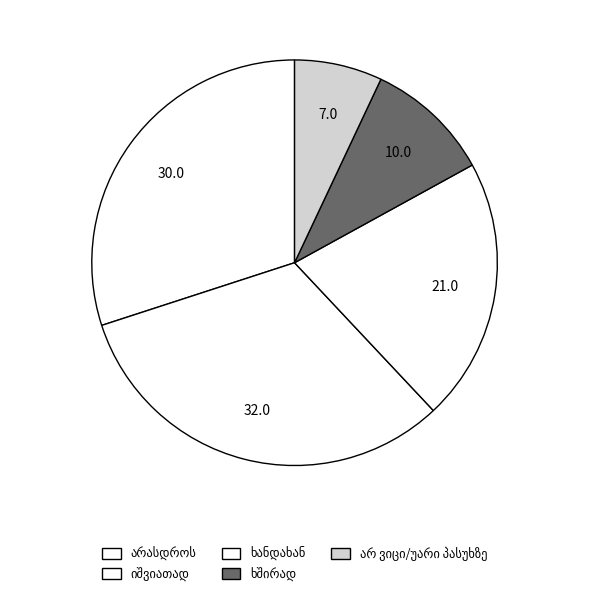

Count the number of slices in the pie.

5